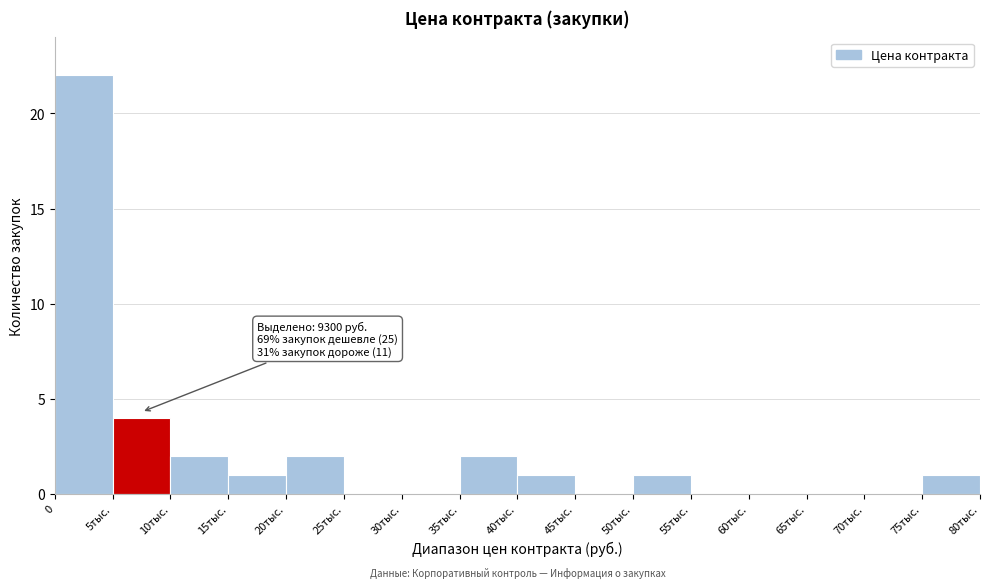

Reading left to right, transcribe all the data shown in this chart.

0=22	5тыс.=4	10тыс.=2	15тыс.=1	20тыс.=2	25тыс.=0	30тыс.=0	35тыс.=2	40тыс.=1	45тыс.=0	50тыс.=1	55тыс.=0	60тыс.=0	65тыс.=0	70тыс.=0	75тыс.=1